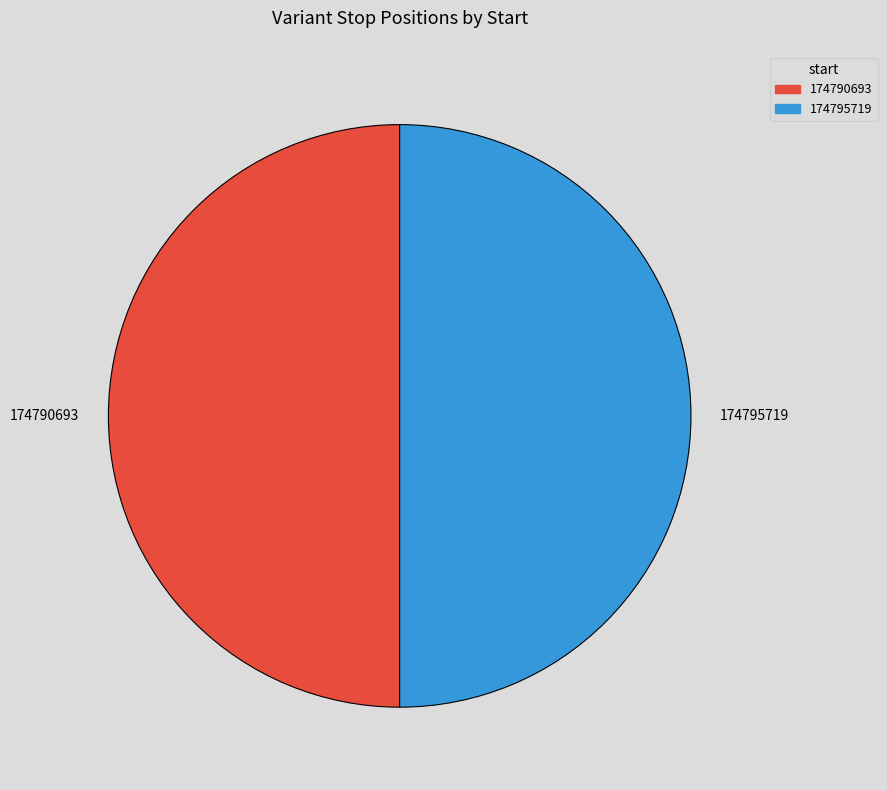

True or false: 174795719 accounts for 64% of the total.

False